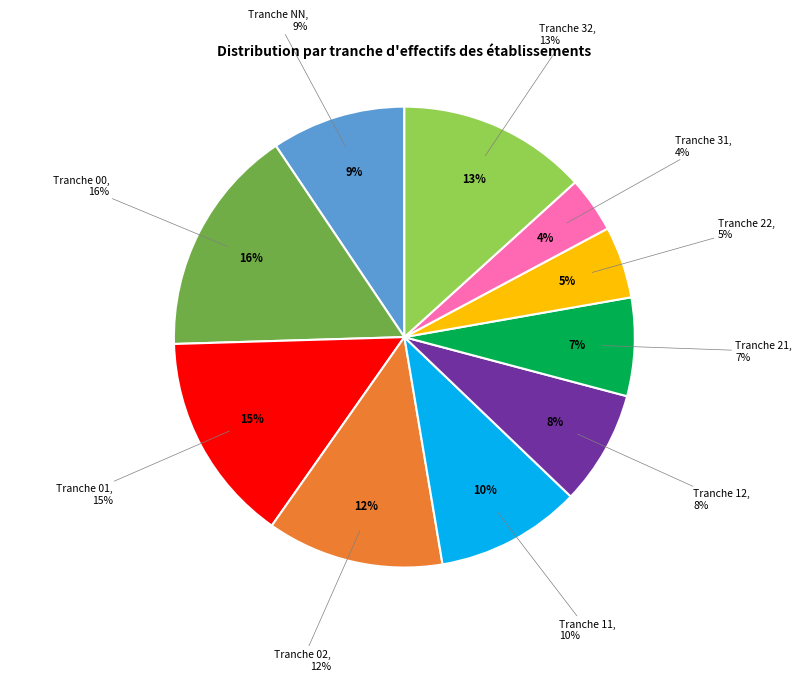

Rank the categories by value from highest to lowest.

00, 01, 32, 02, 11, NN, 12, 21, 22, 31